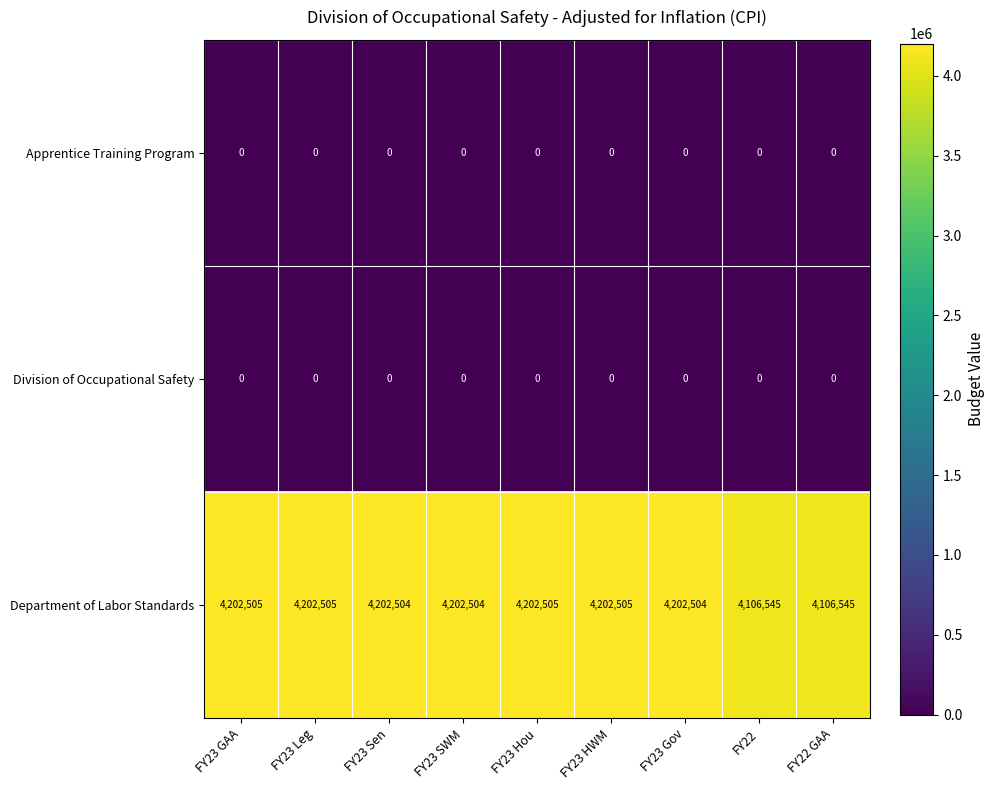

Which series has the largest range (max minus min)?

Department of Labor Standards